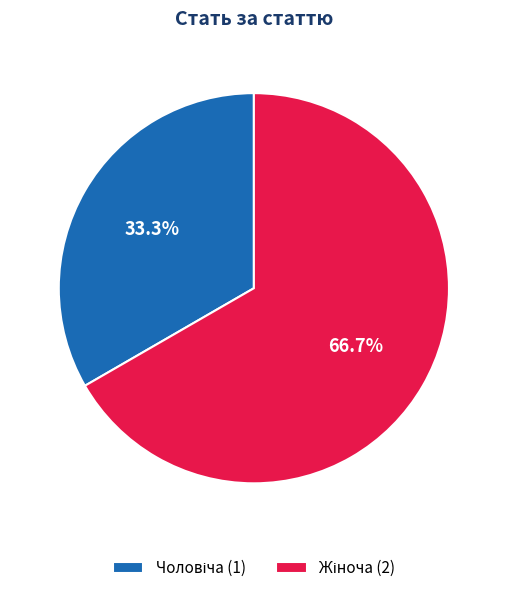

Does Жіноча represent more than half of the total?

Yes